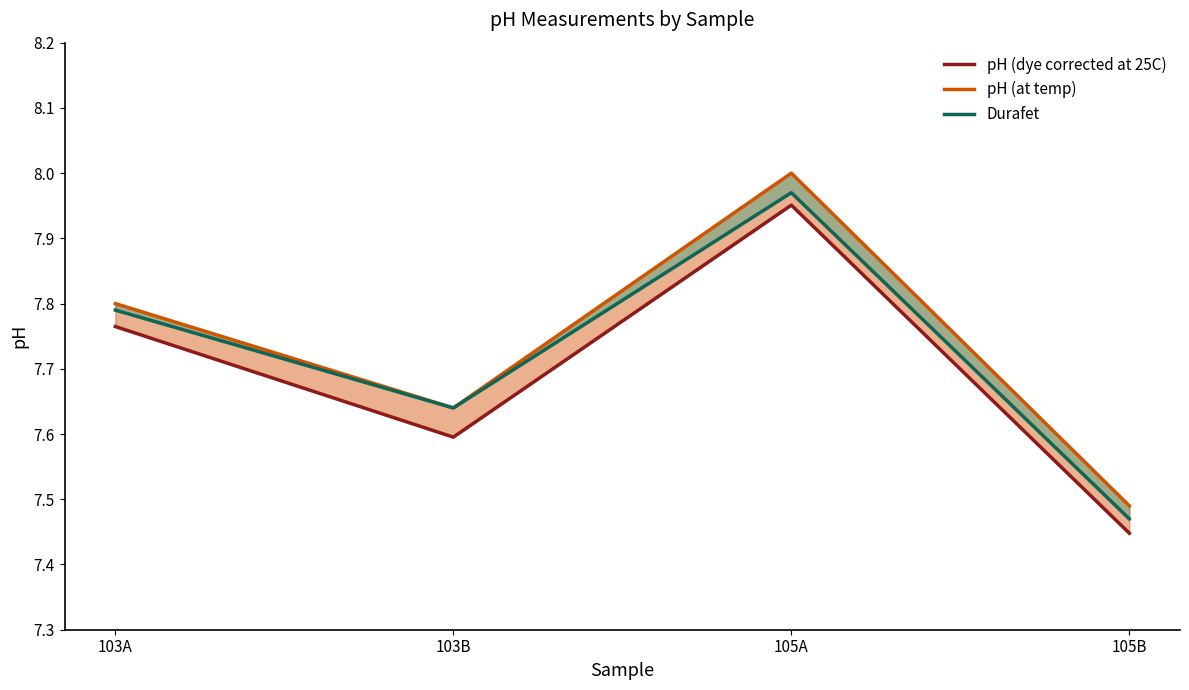

Is the value of Durafet at 105A greater than the value of pH (at temp) at 105B?

Yes